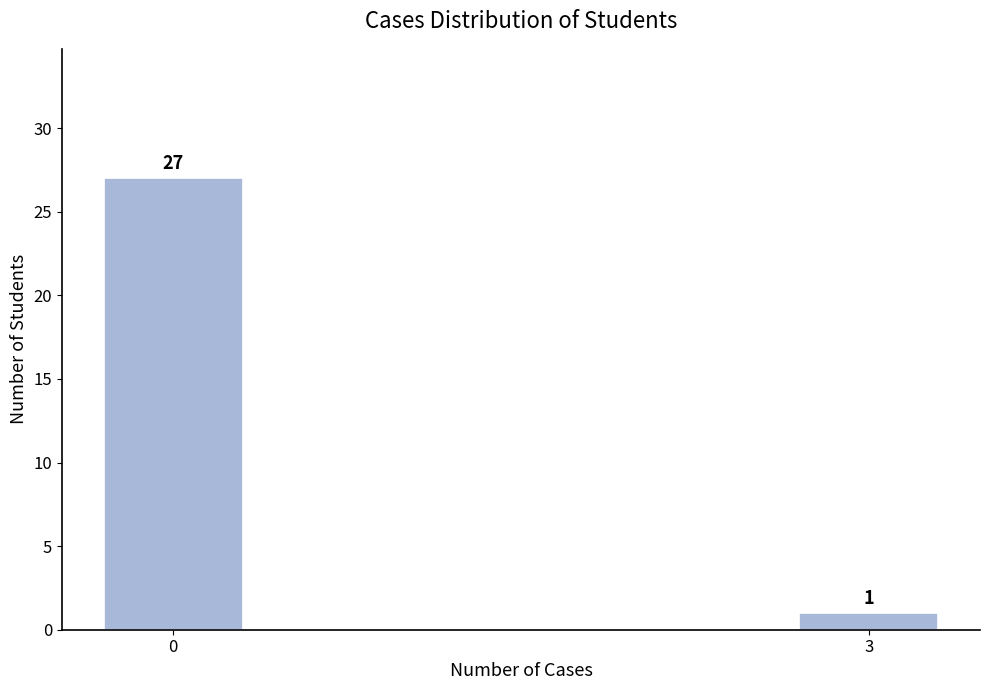

Reading left to right, transcribe all the data shown in this chart.

27	1